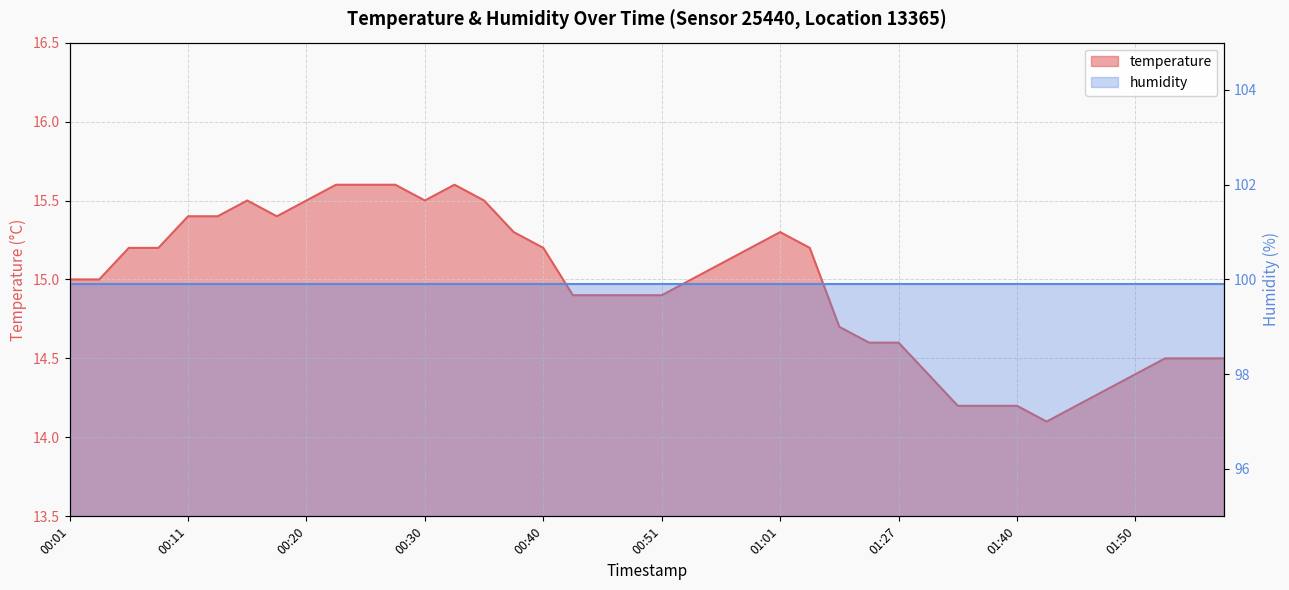

Reading left to right, what are all the values shown in this chart?

00:01=15.0	00:03=15.0	00:06=15.2	00:08=15.2	00:11=15.4	00:13=15.4	00:16=15.5	00:18=15.4	00:20=15.5	00:23=15.6	00:25=15.6	00:28=15.6	00:30=15.5	00:33=15.6	00:35=15.5	00:37=15.3	00:40=15.2	00:43=14.9	00:45=14.9	00:48=14.9	00:51=14.9	00:53=15.0	00:56=15.1	00:58=15.2	01:01=15.3	01:03=15.2	01:14=14.7	01:19=14.6	01:27=14.6	01:30=14.4	01:35=14.2	01:38=14.2	01:40=14.2	01:43=14.1	01:45=14.2	01:48=14.3	01:50=14.4	01:53=14.5	01:55=14.5	01:58=14.5